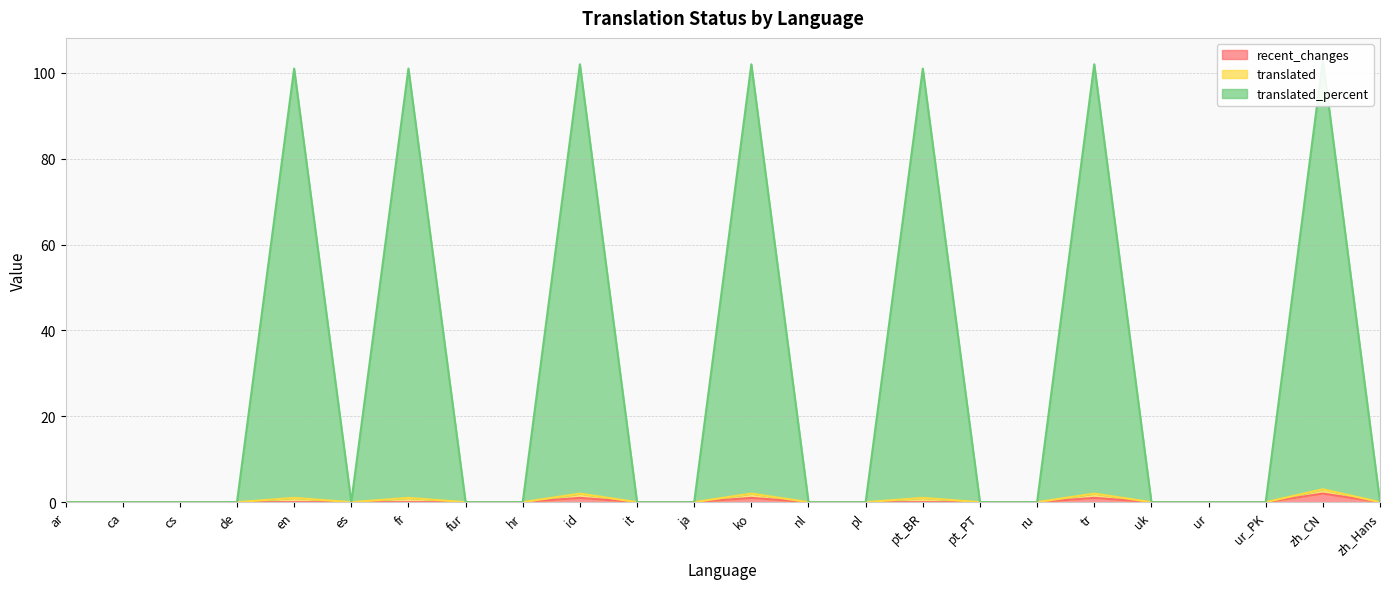

The translated series shows 171 at tr. True or false?

False